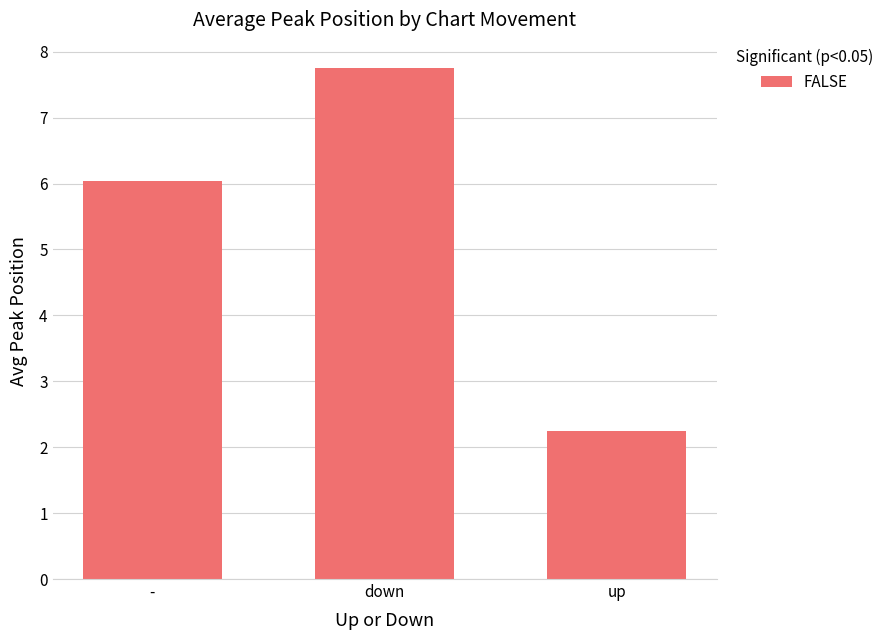

What is the label of the 1st bar from the left?

-